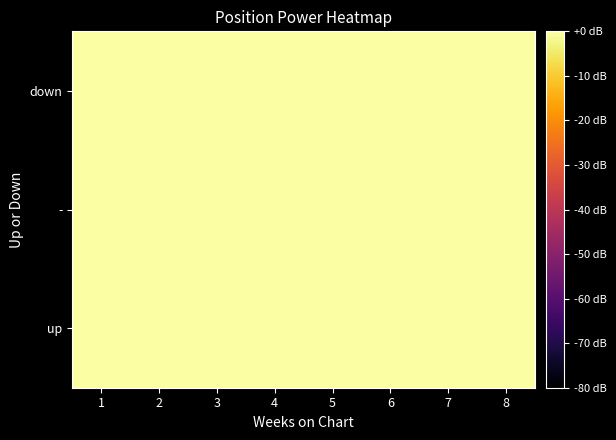

Reading right to left, list all the values displayed in this chart.

up: 8=0.0	7=0.0	6=-0.0	5=0.0	4=-0.0	3=0.0	2=0.0	1=-0.0
-: 8=-0.0	7=-0.0	6=-0.0	5=-0.0	4=-0.0	3=-0.0	2=-0.0	1=0.0
down: 8=0.0	7=-0.0	6=-0.0	5=0.0	4=0.0	3=0.0	2=-0.0	1=-0.0